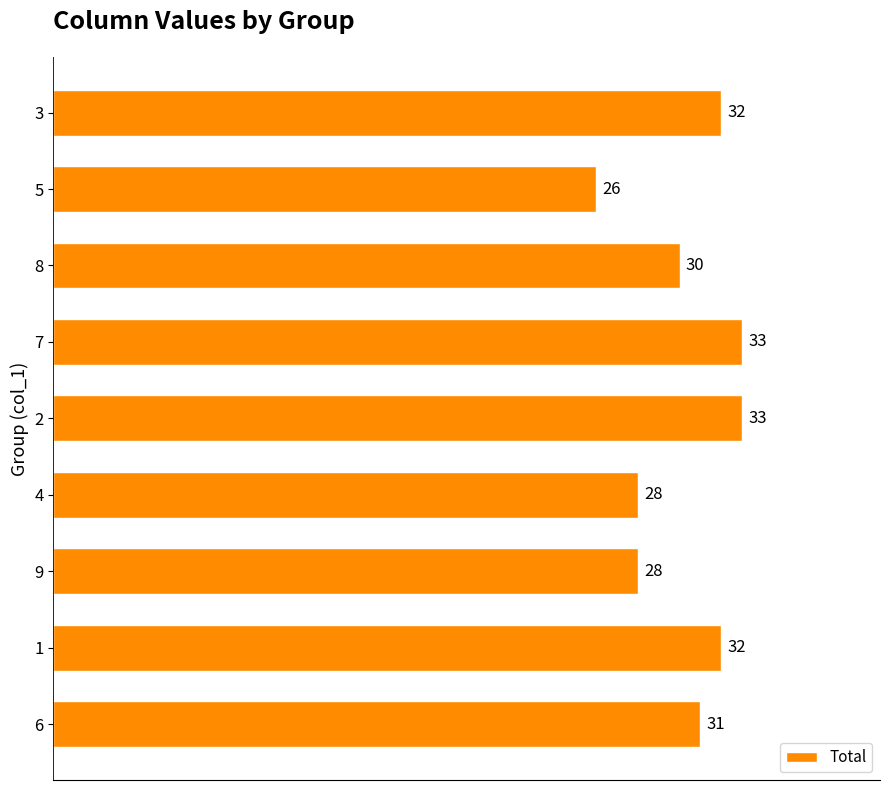

Approximately how many times larger is the value at 8 compared to 9?

1.1